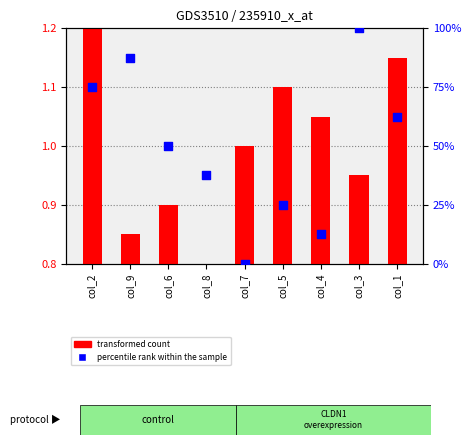

At how many categories does at least one series exceed 6?

8